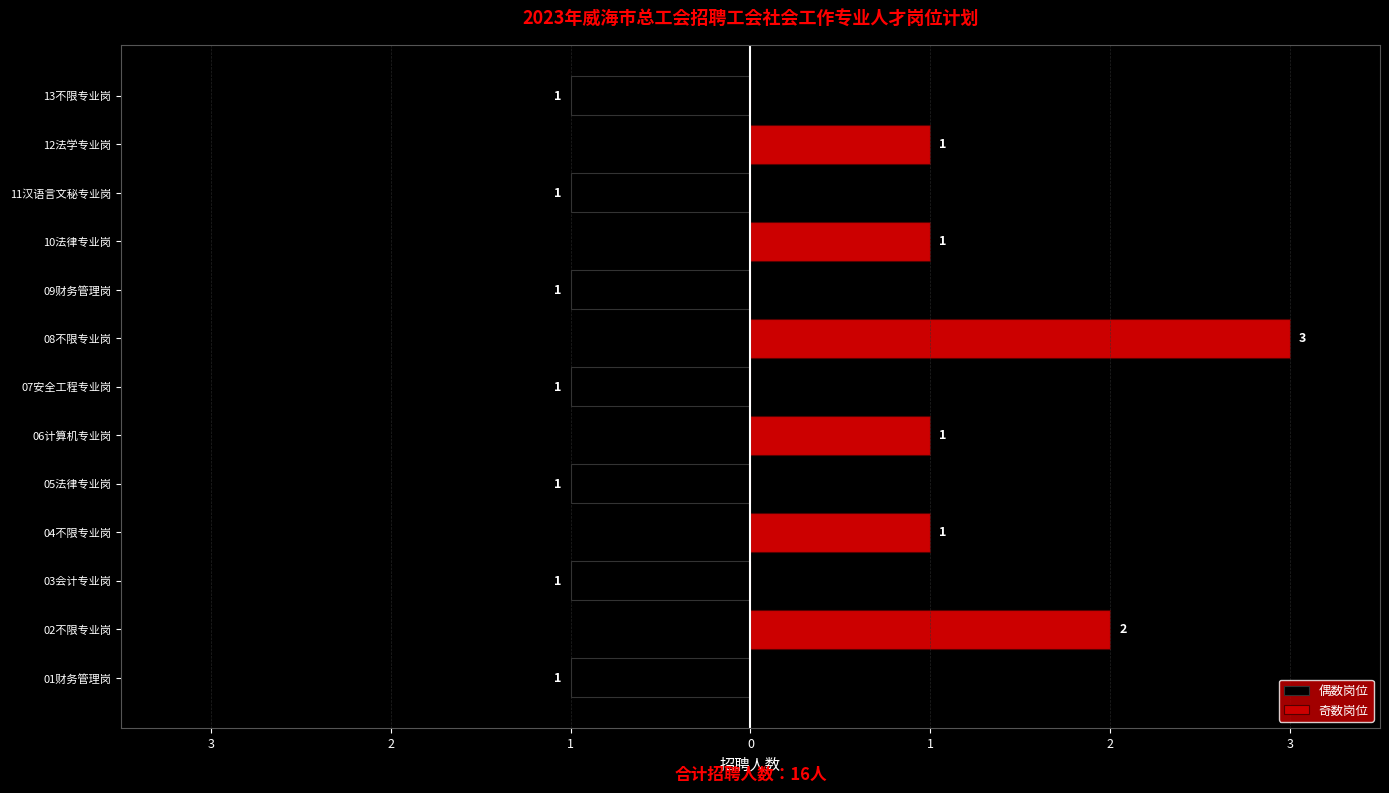

Between 02不限专业岗 and 06计算机专业岗, which series saw the biggest shift?

奇数岗位